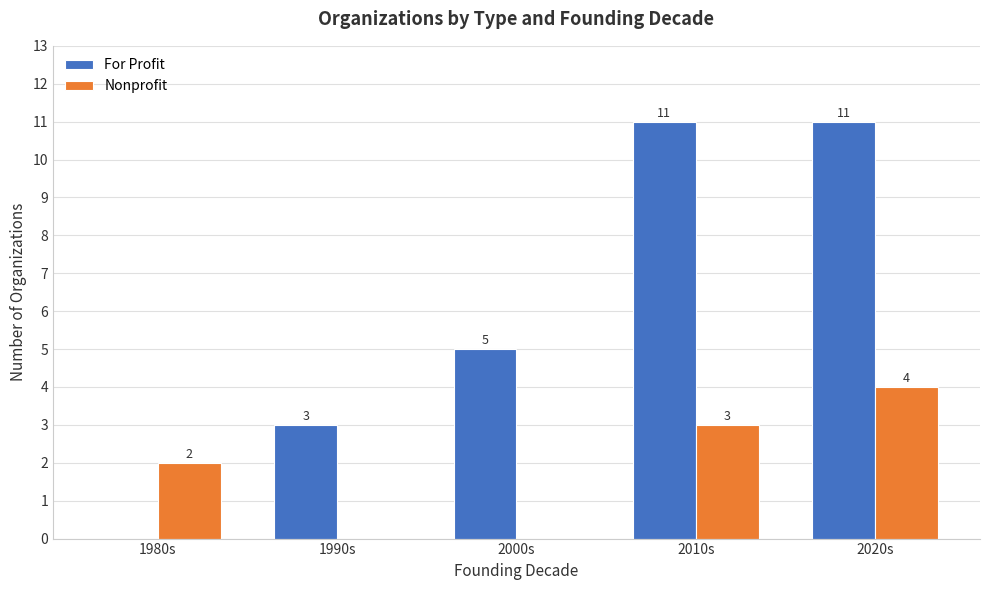

Reading left to right, extract all data points from this chart.

For Profit: 0	3	5	11	11
Nonprofit: 2	0	0	3	4